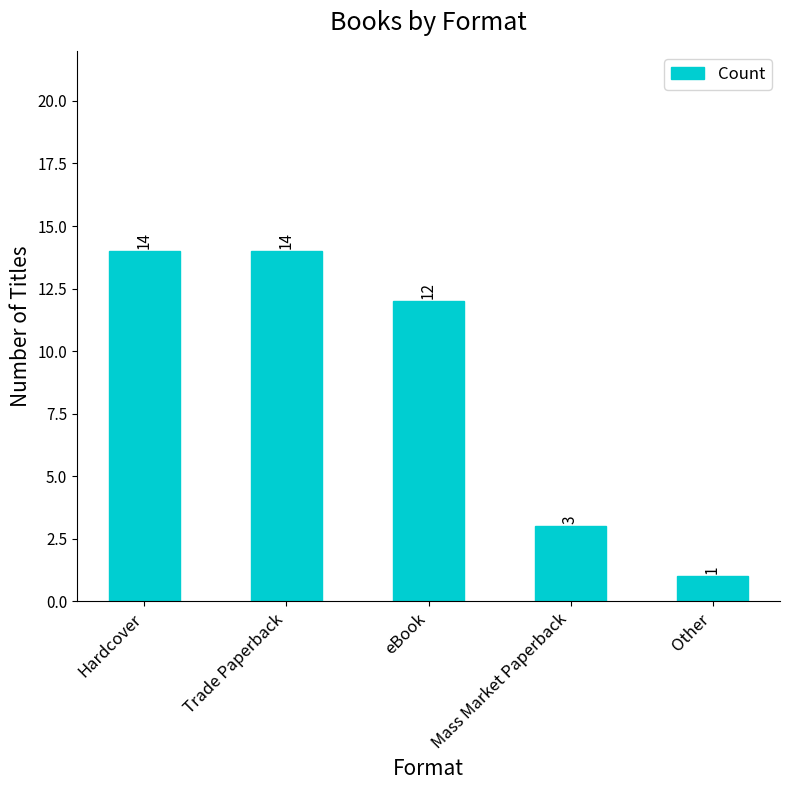

How many values are below 12?

2